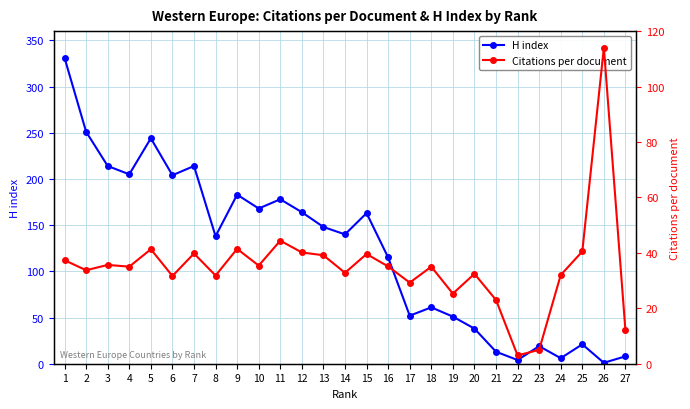

Is the value of Citations per document at 21 greater than the value of H index at 23?

Yes